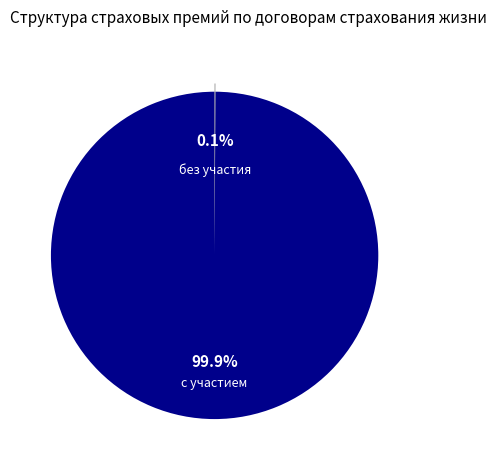

Does any single category account for the majority?

Yes